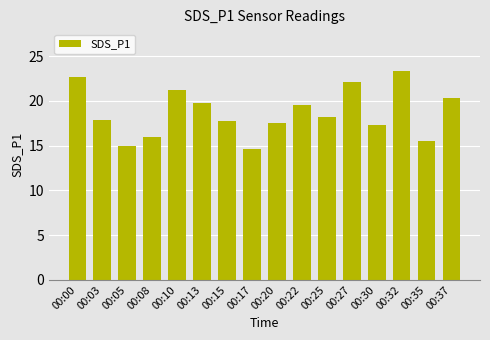

The chart shows a value of 5.5 at 00:25. True or false?

False